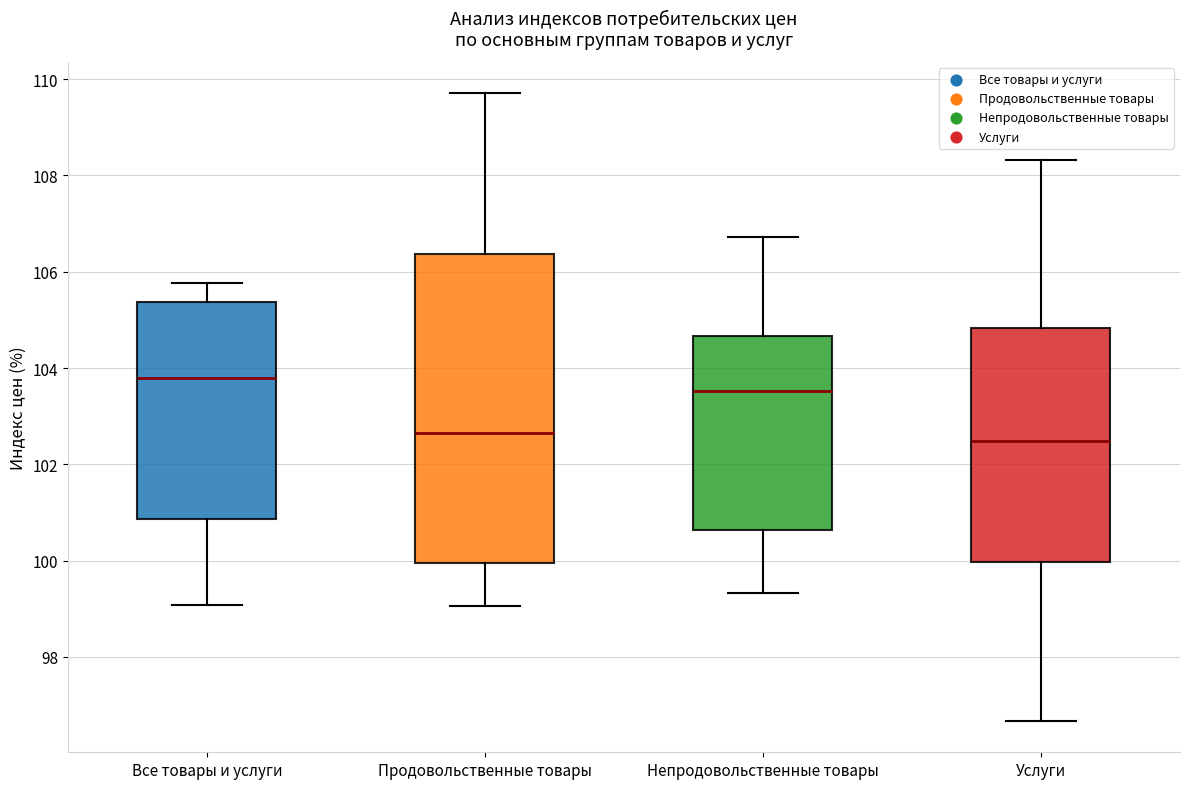

Where does the median line of the box for Услуги sit on the y-axis? The values are not printed on the chart, so give them approximately, as read against the axis.

102.4